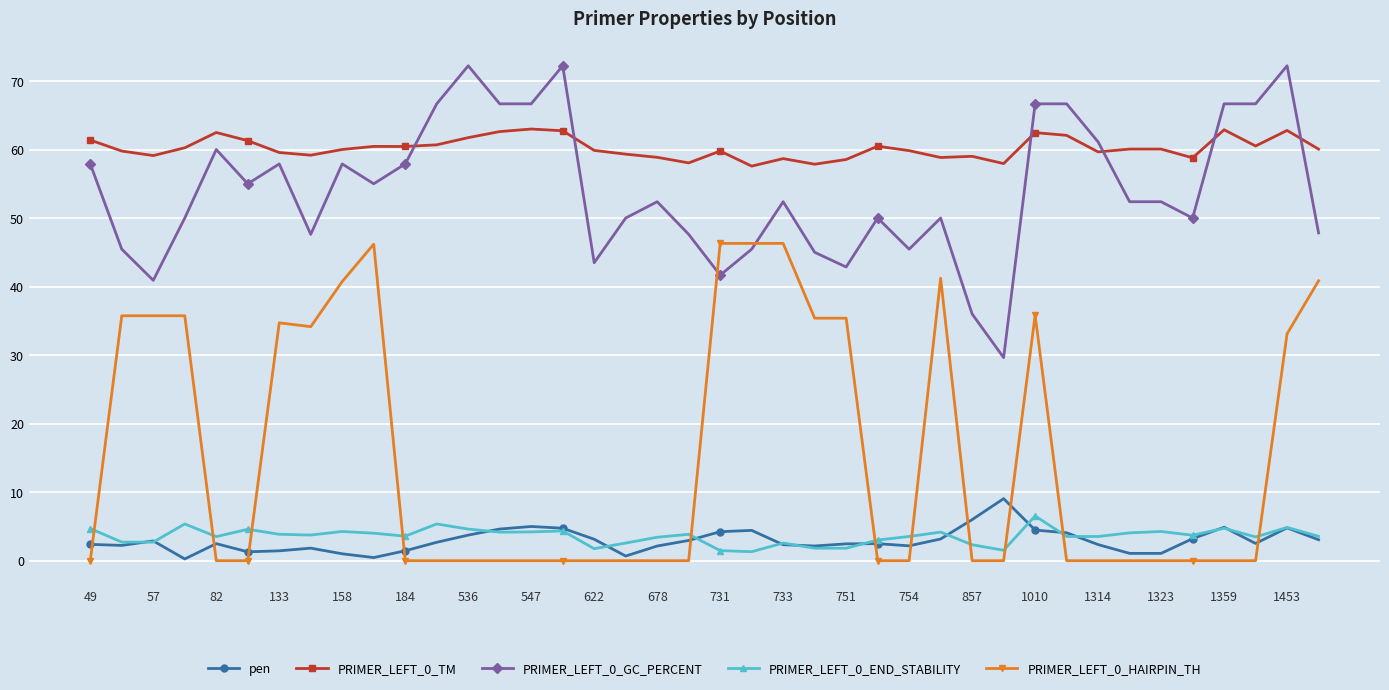

What is the value of the PRIMER_LEFT_0_TM point at the 34th from the left?

60.1